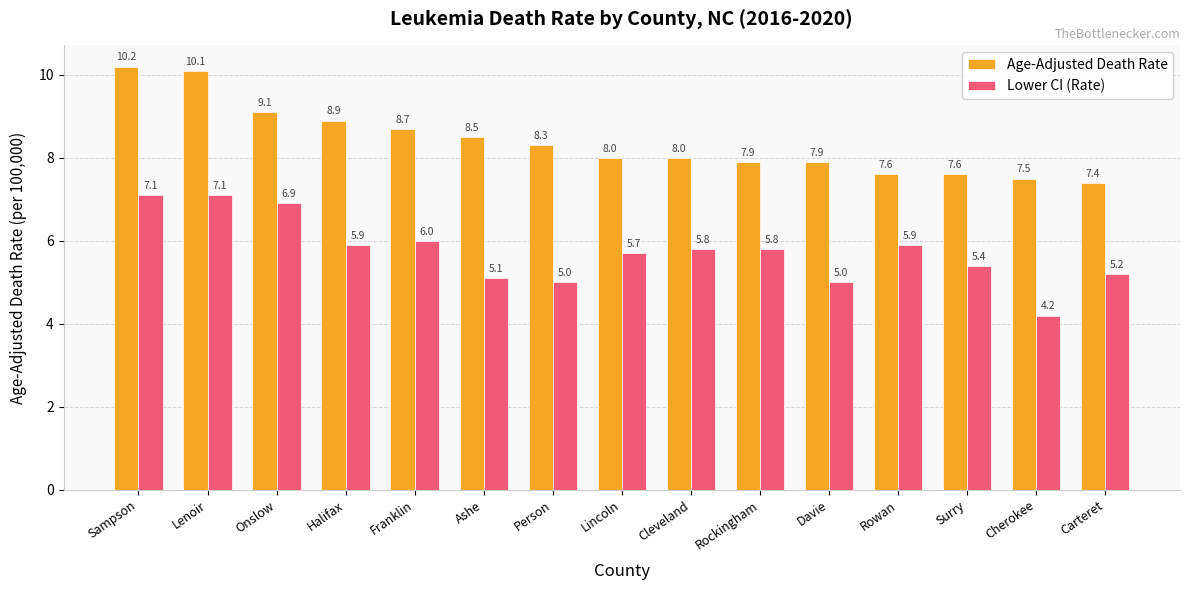

What is the value of the Lower CI (Rate) bar at the 7th from the left?

5.0